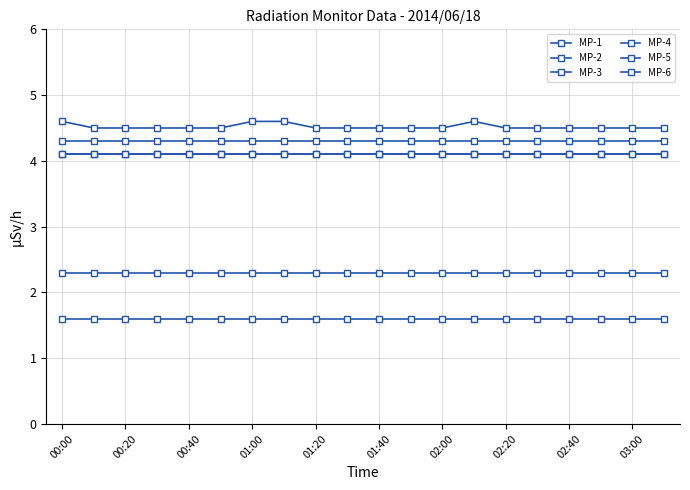

Does the chart have visible grid lines?

Yes